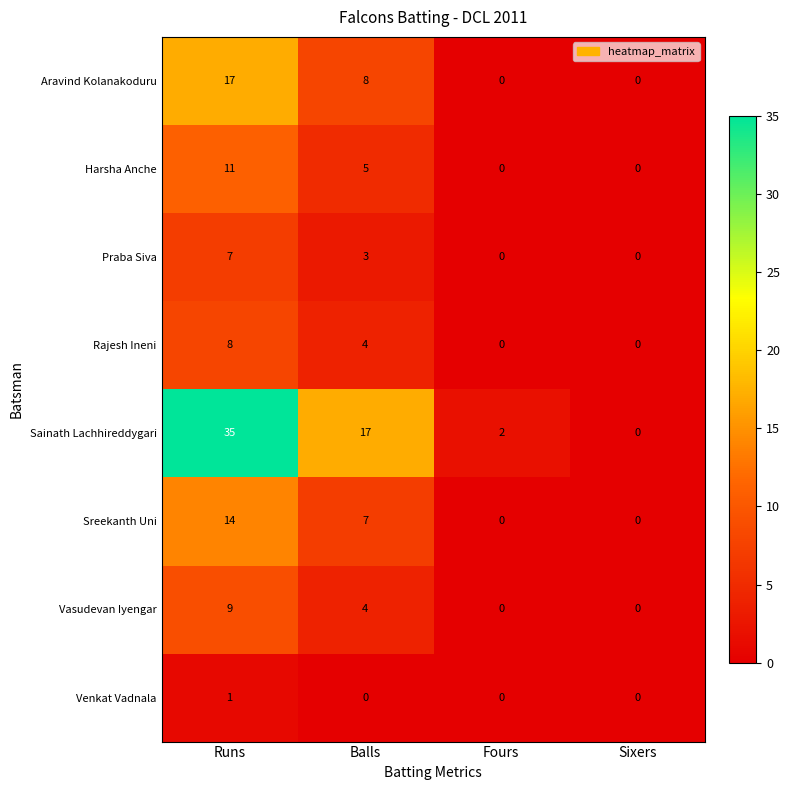

Between Runs and Fours, which series saw the biggest shift?

Sainath Lachhireddygari